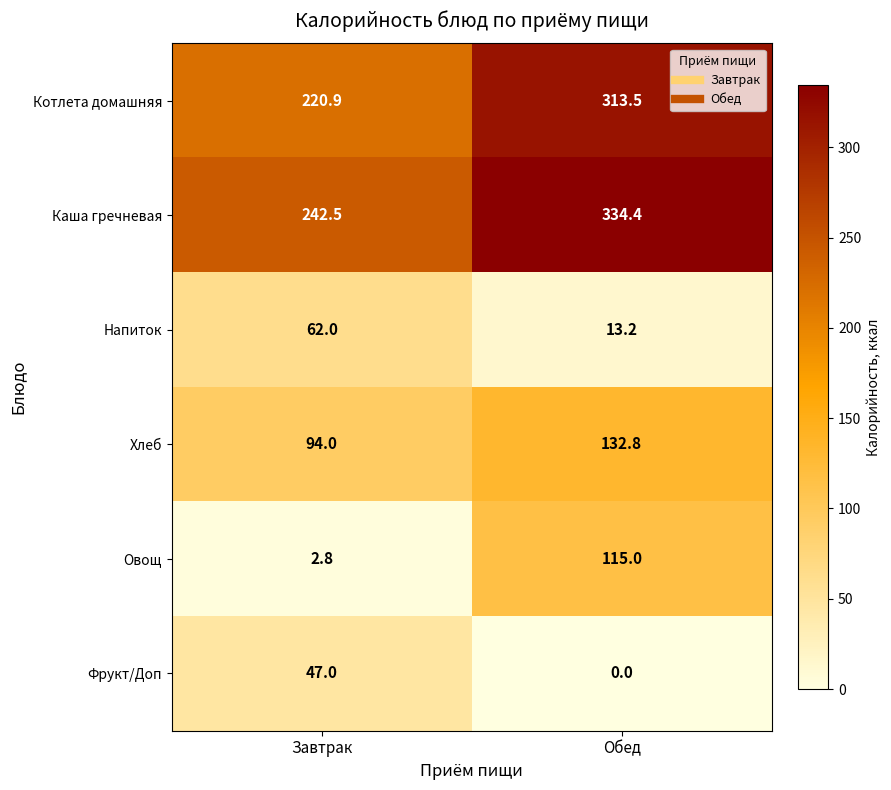

At Обед, list the series in order from largest to smallest.

Каша гречневая, Котлета домашняя, Хлеб, Овощ, Напиток, Фрукт/Доп